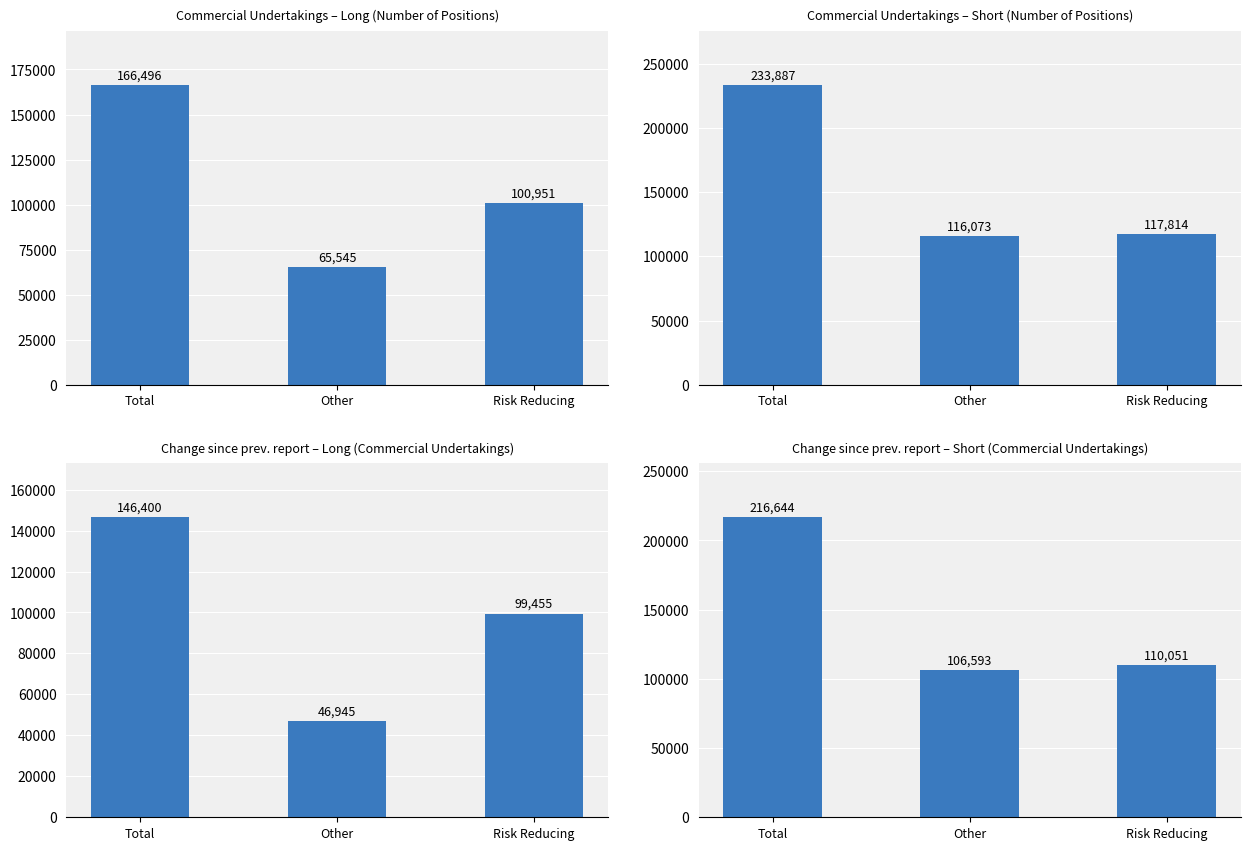

What is the approximate value of Change since prev. report – Short (Commercial Undertakings) at Total?

216644